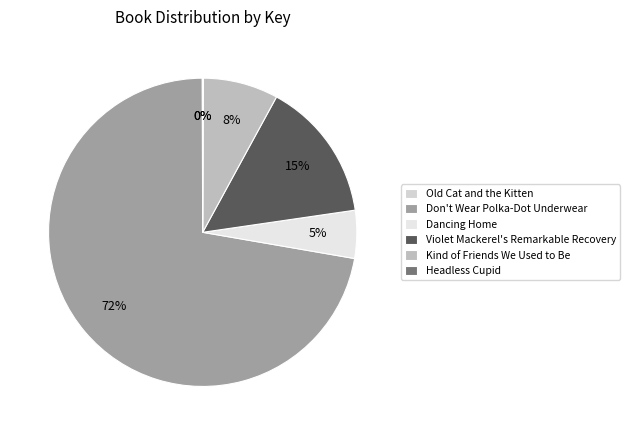

To the nearest percent, what is the difference between the Don't Wear Polka-Dot Underwear and Kind of Friends We Used to Be slice percentages?

64%